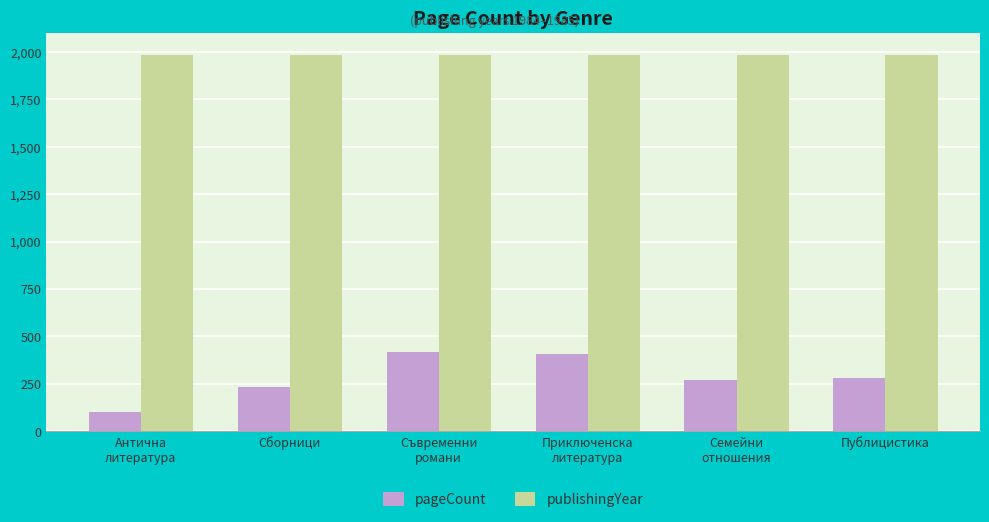

What are all the series names shown in the legend?

pageCount, publishingYear